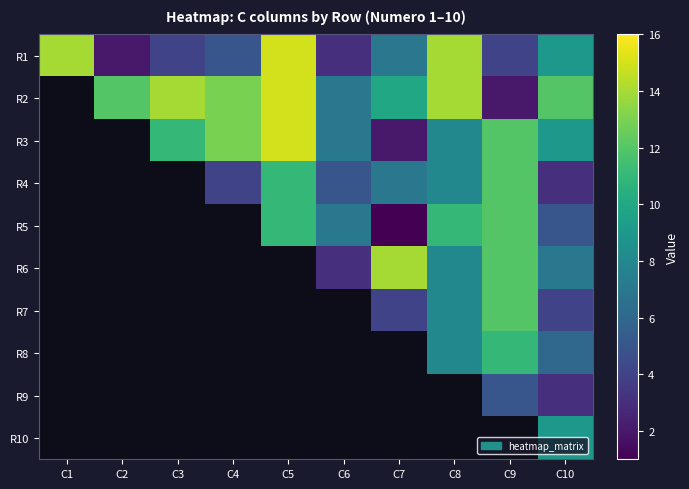

How many positive values does the R7 series have?

4